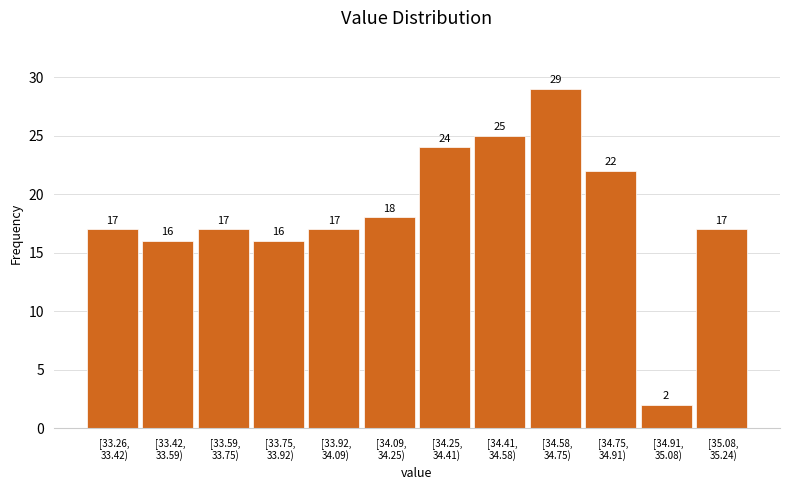

Reading left to right, transcribe all the data shown in this chart.

17	16	17	16	17	18	24	25	29	22	2	17